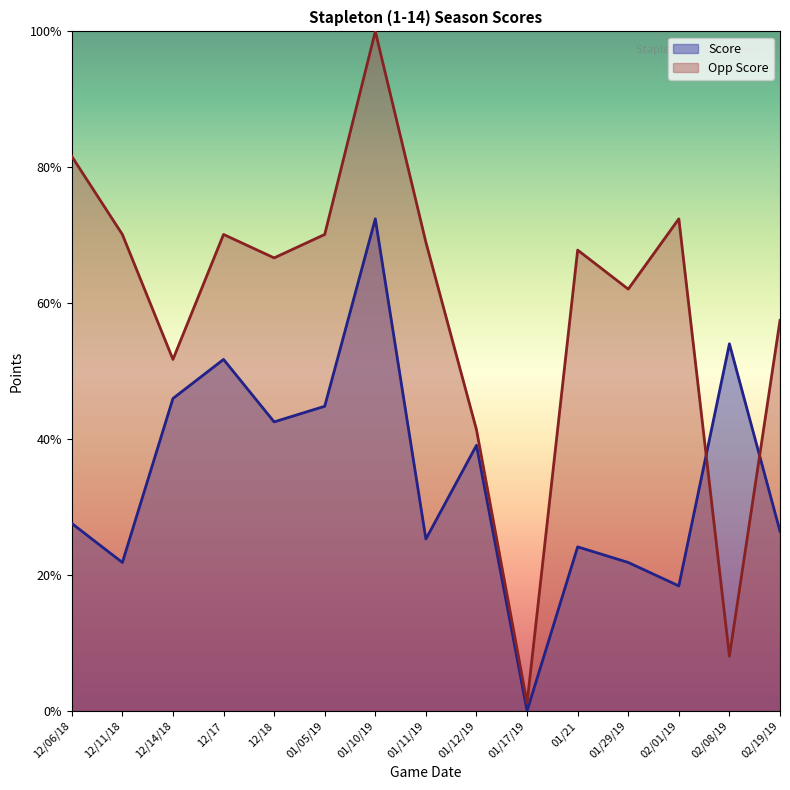

At which category does Score reach its first local peak?

12/17